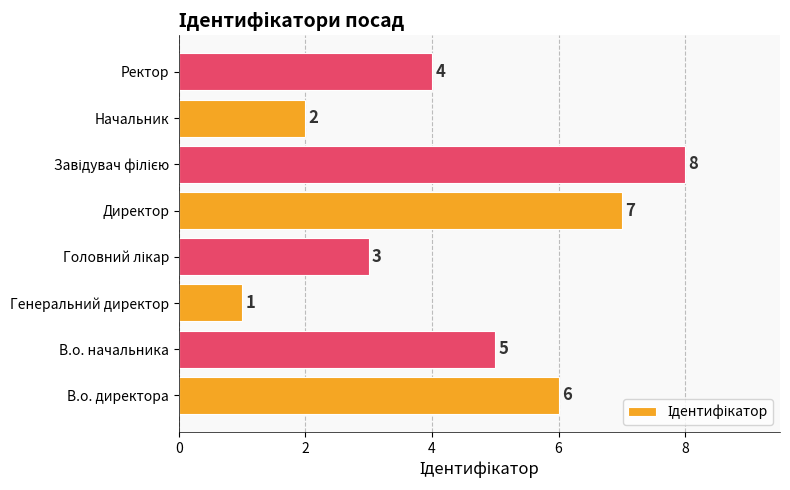

Is it true that the value at Ректор is 1?

False